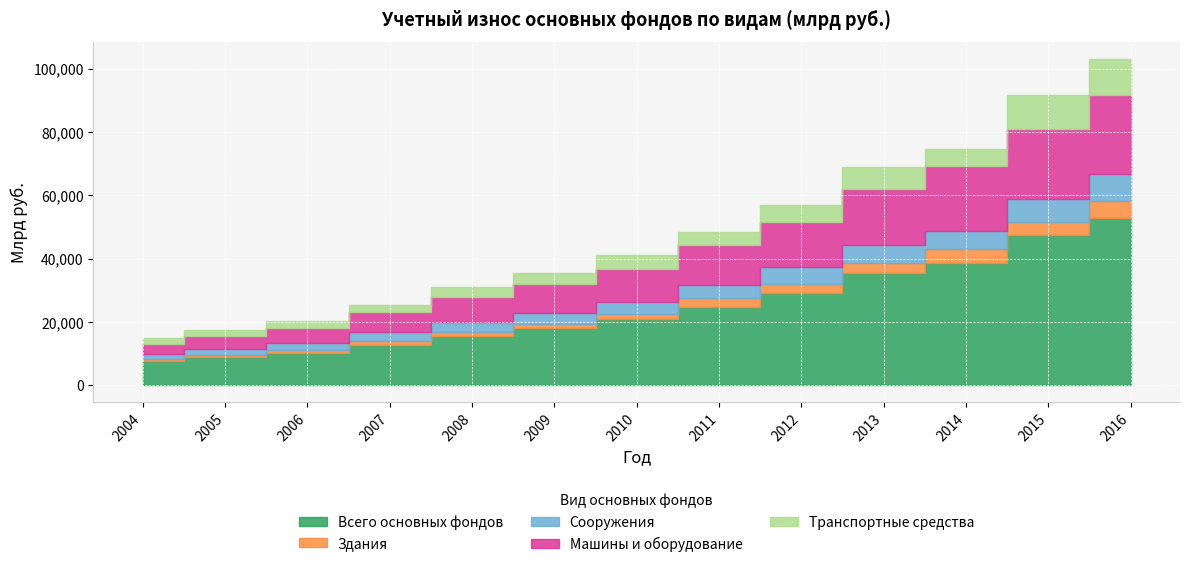

What is the maximum value shown in the chart?

52798